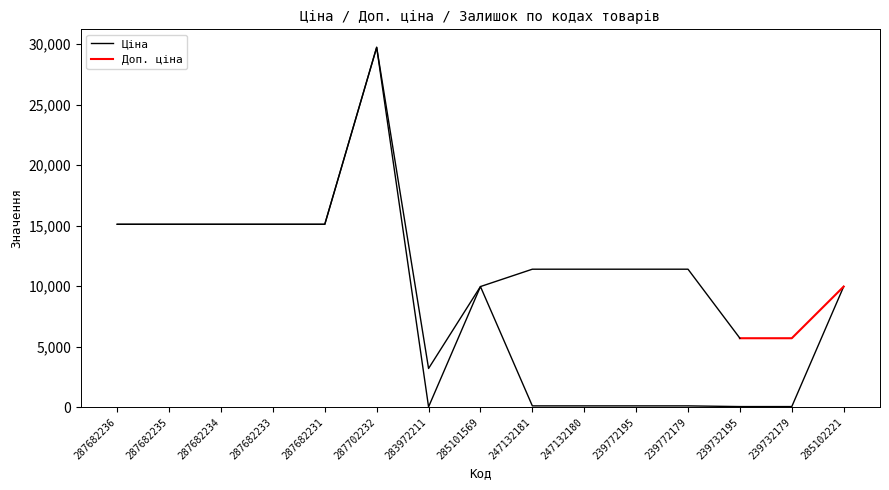

Is this an area chart (filled region under the line)?

No